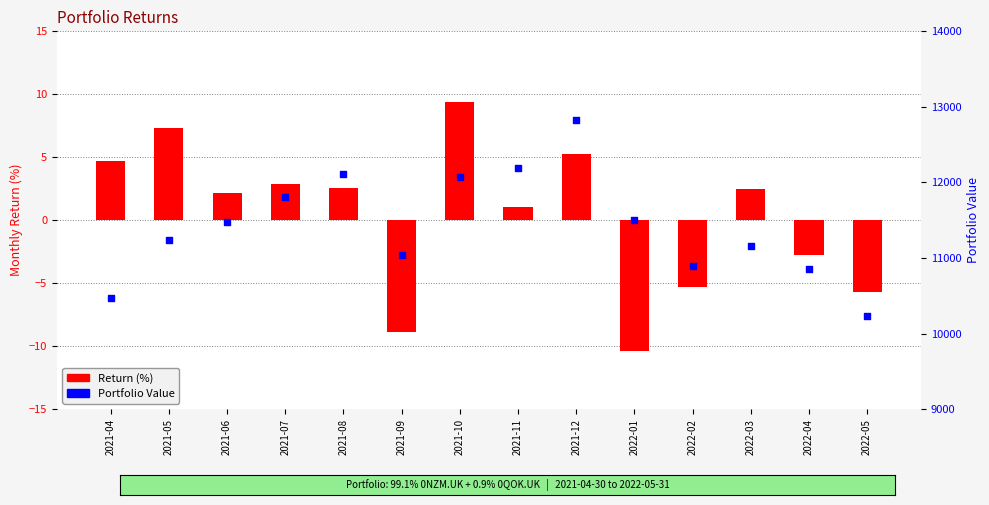

Which series has the widest spread of Y values?

Portfolio Value